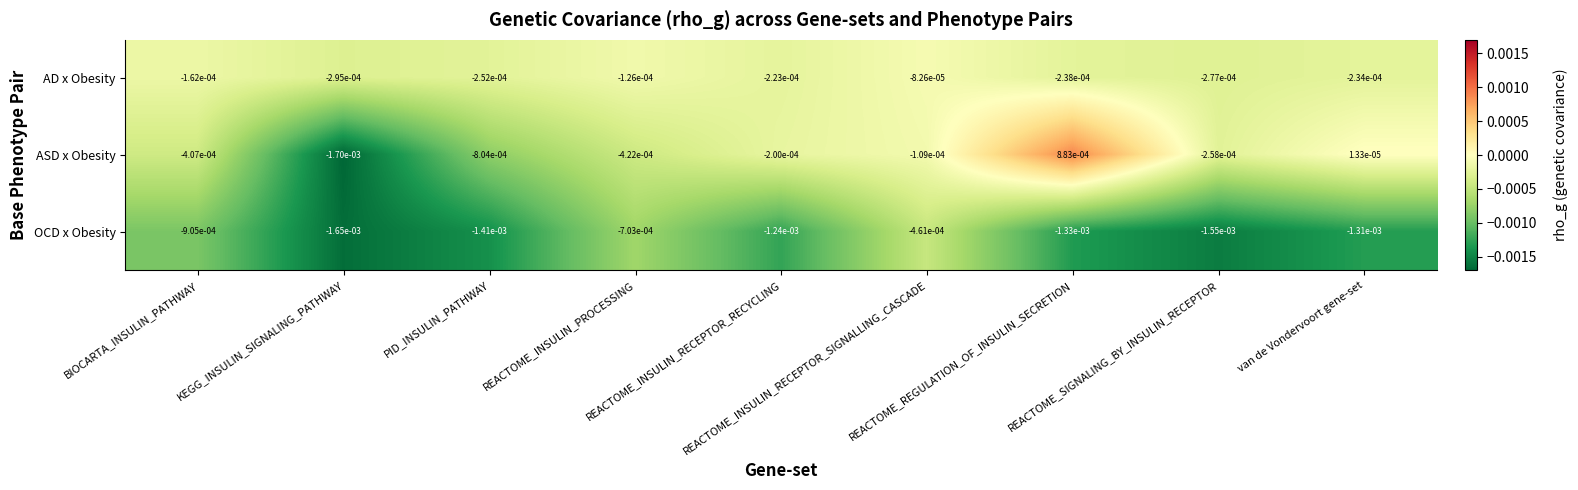

Which series has the largest total across all categories?

AD x Obesity